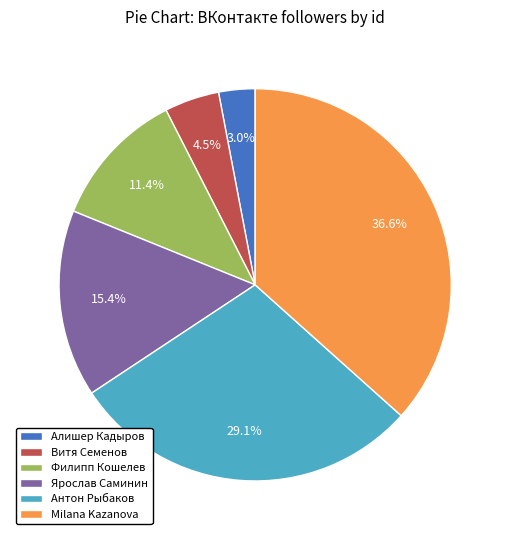

To the nearest percent, what is the difference between the Витя Семенов and Milana Kazanova slice percentages?

32%